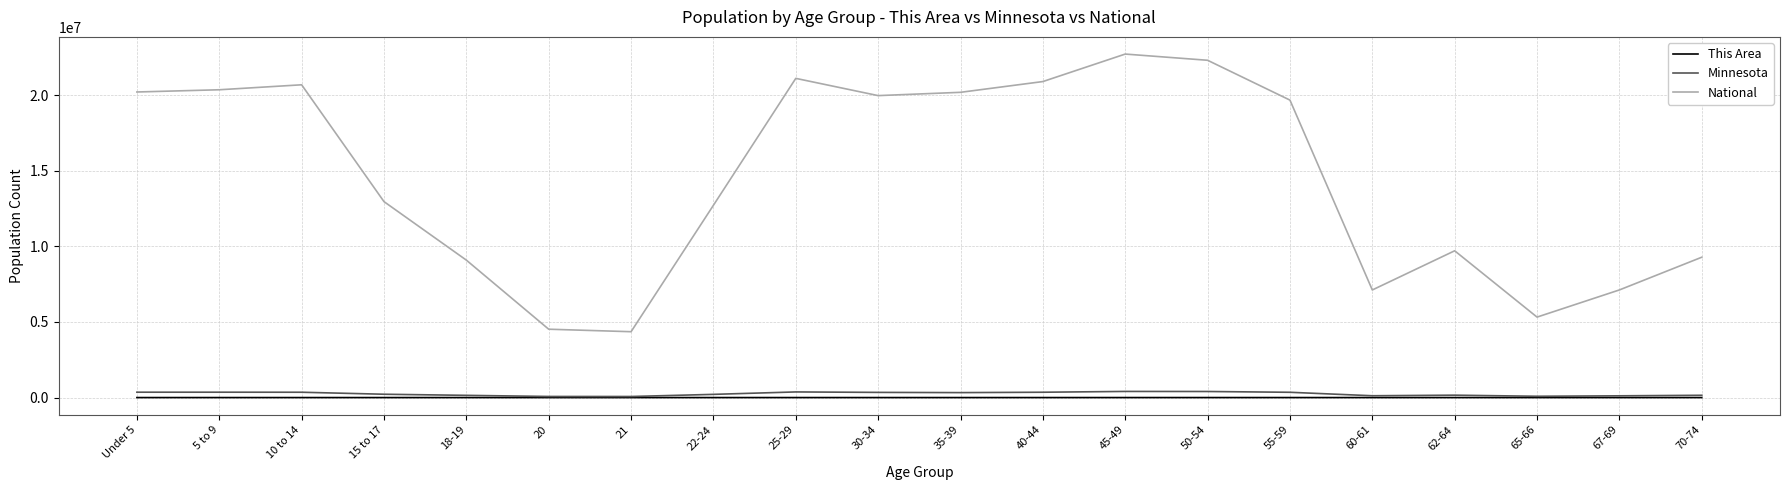

What is the total value across all series at 22-24?

12925281